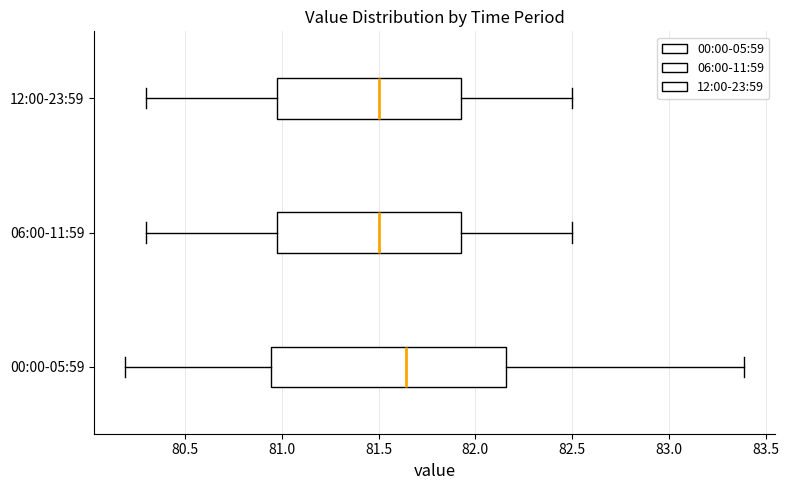

Reading bottom to top, read every box against the x-axis: the position of its median line, the range the box covers, and the ends of its whiskers. The values are not printed on the chart, so give them approximately, as read against the axis.

00:00-05:59: median 81.65, box 80.95 to 82.15, whiskers 80.20 to 83.40
06:00-11:59: median 81.50, box 81.00 to 81.95, whiskers 80.30 to 82.50
12:00-23:59: median 81.50, box 81.00 to 81.95, whiskers 80.30 to 82.50